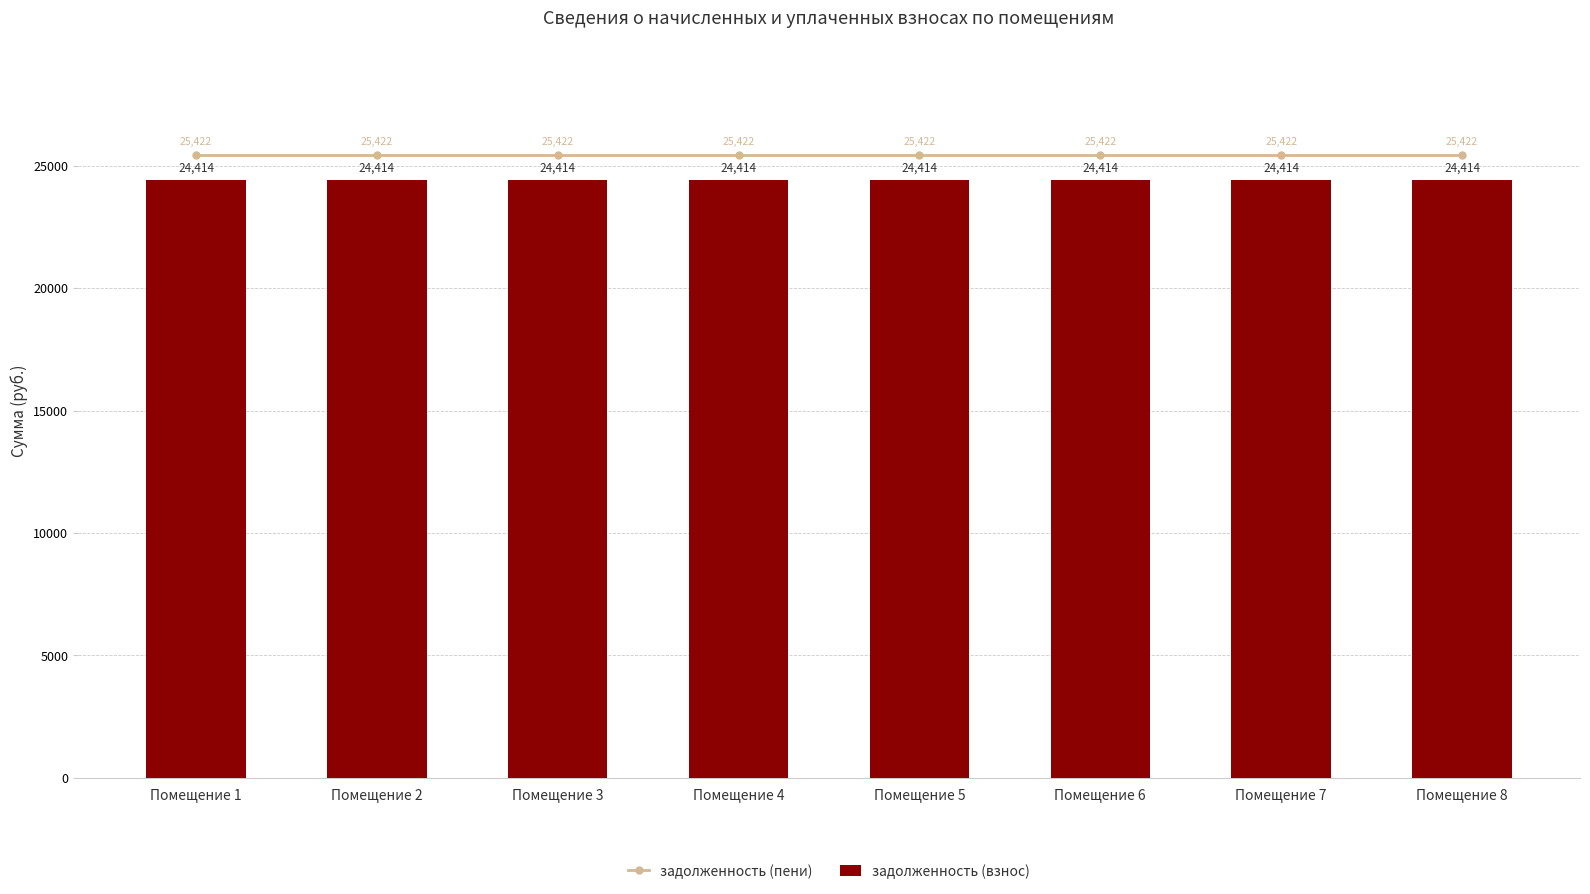

Does the chart contain stacked bars?

No